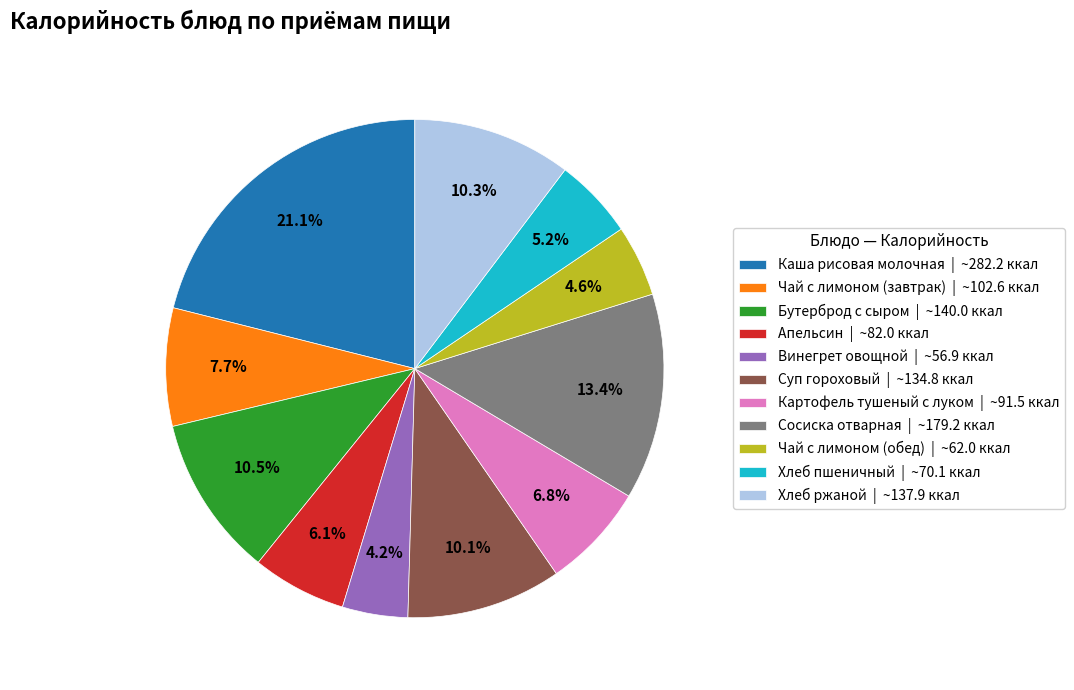

To the nearest percent, what is the combined percentage of Апельсин and Суп гороховый?

16%